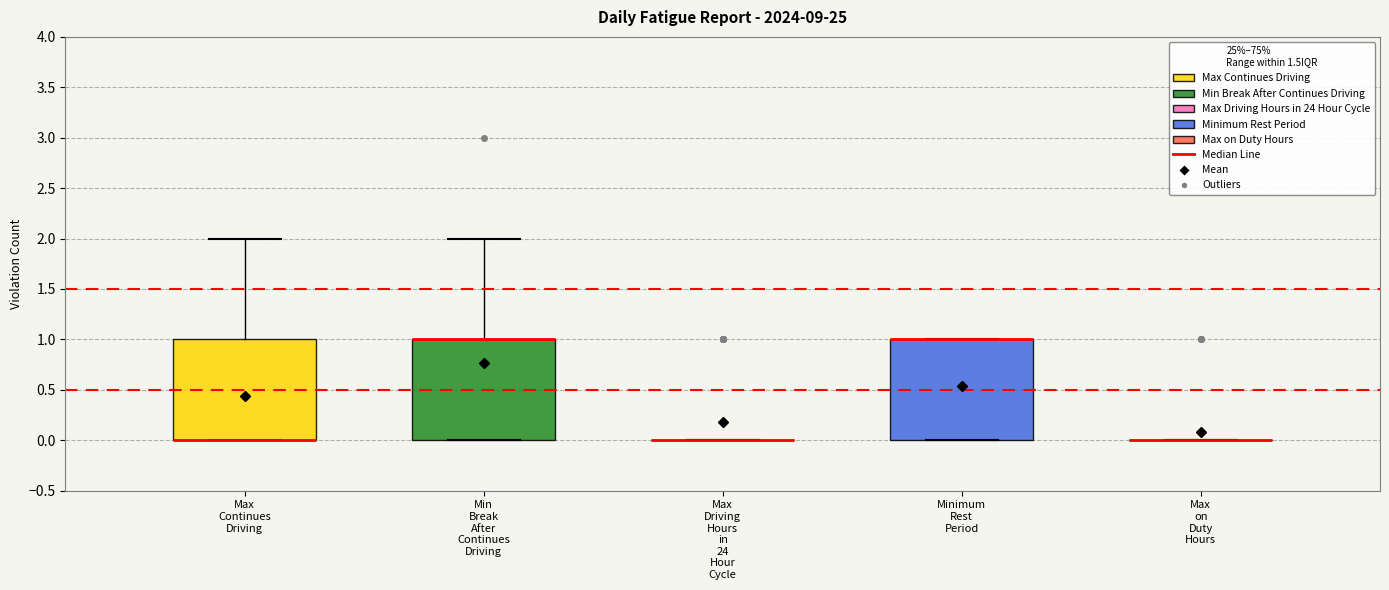

Reading left to right, read every box against the y-axis: the position of its median line, the range the box covers, and the ends of its whiskers. The values are not printed on the chart, so give them approximately, as read against the axis.

Max Continues Driving: median 0 (drawn on the box's lower edge), box 0 to 1, whiskers 0 to 2
Min Break After Continues Driving: median 1 (drawn on the box's upper edge), box 0 to 1, whiskers 0 to 2
Max Driving Hours in 24 Hour Cycle: box collapsed to a line at 0, whiskers 0 to 0
Minimum Rest Period: median 1 (drawn on the box's upper edge), box 0 to 1, whiskers 0 to 1
Max on Duty Hours: box collapsed to a line at 0, whiskers 0 to 0